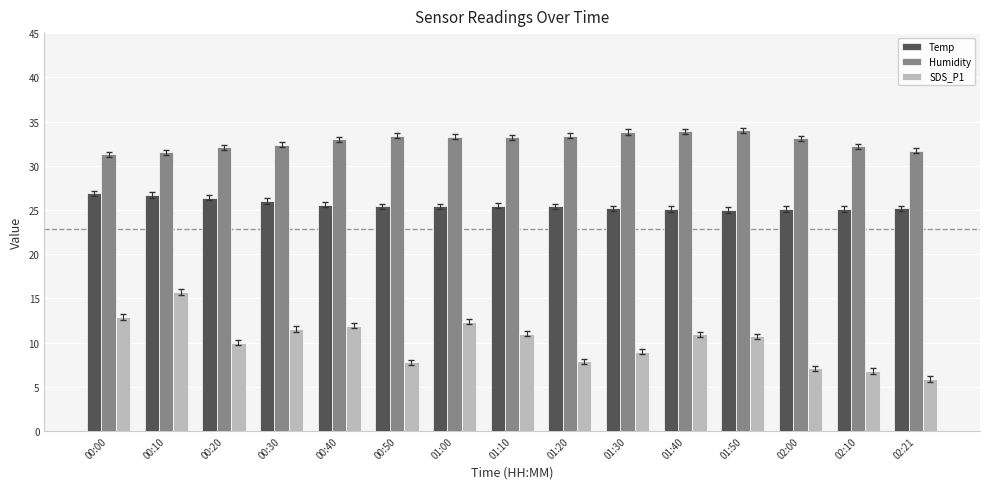

The value of SDS_P1 at 00:20 is 5.2. True or false?

False